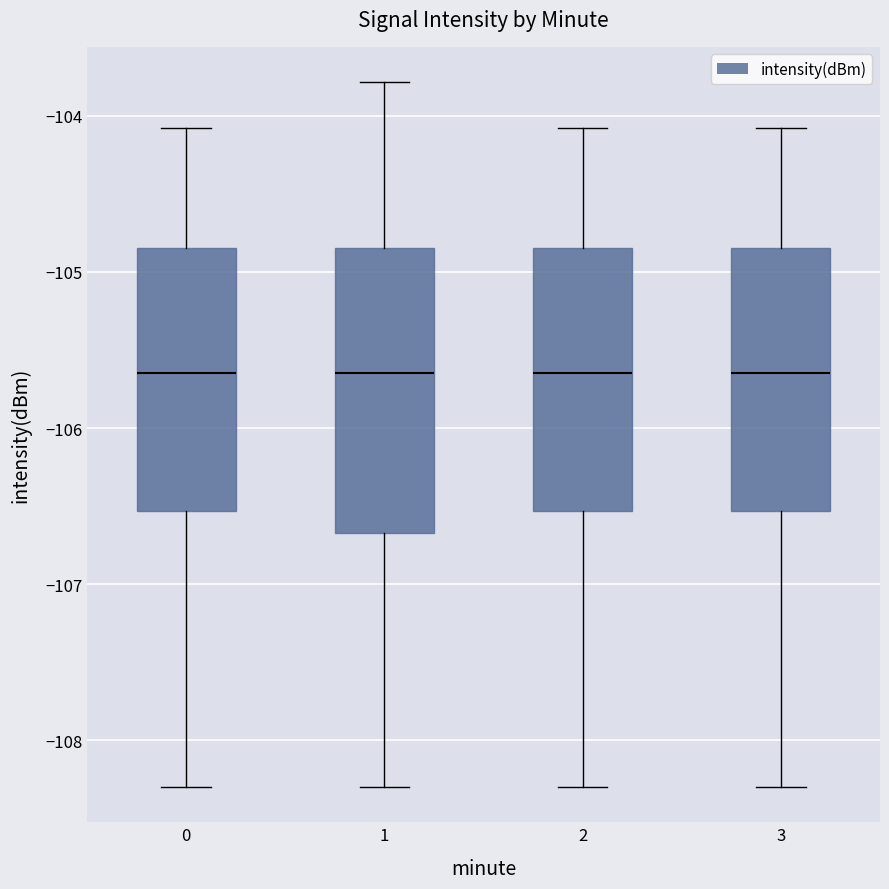

Reading left to right, transcribe this box plot: for each box, give where its median line is, the range the box spans, and where its two whiskers end, as read against the y-axis. The values are not printed on the chart, so give them approximately, as read against the axis.

0: median -105.6, box -106.5 to -104.8, whiskers -108.3 to -104.1
1: median -105.6, box -106.7 to -104.8, whiskers -108.3 to -103.8
2: median -105.6, box -106.5 to -104.8, whiskers -108.3 to -104.1
3: median -105.6, box -106.5 to -104.8, whiskers -108.3 to -104.1